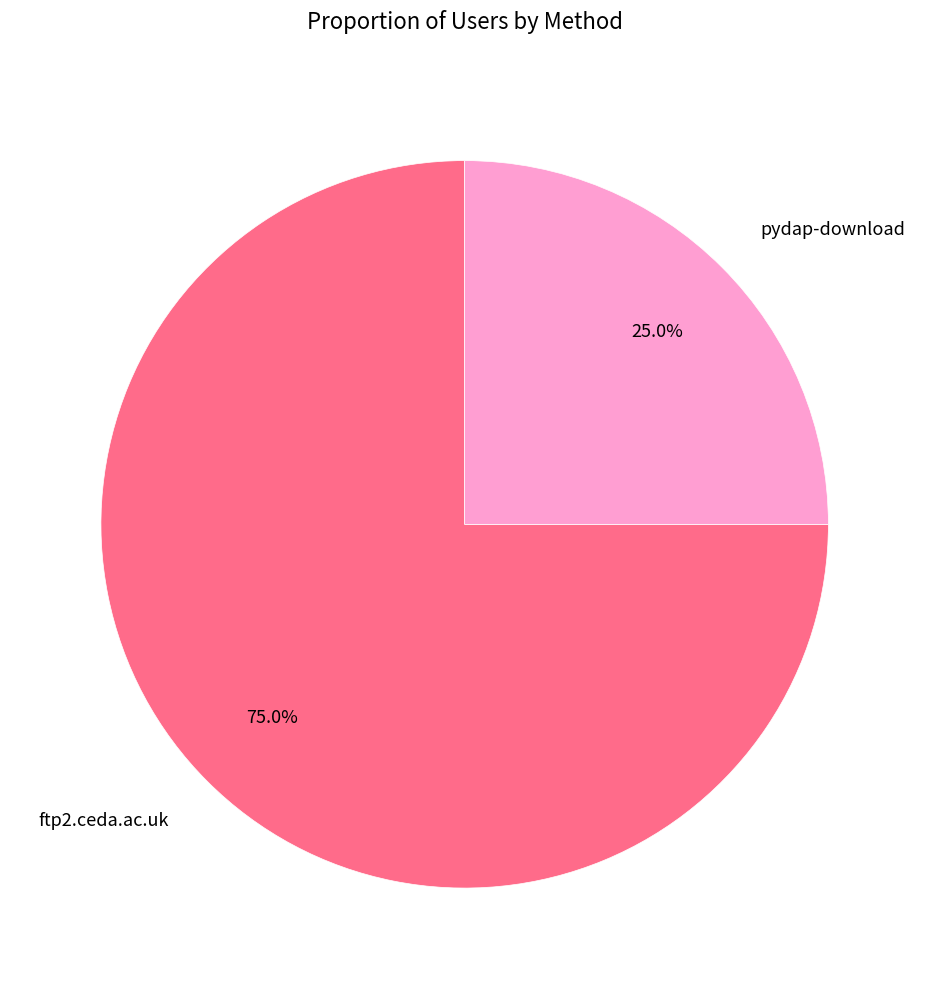

To the nearest percent, what is the combined percentage of pydap-download and ftp2.ceda.ac.uk?

100%